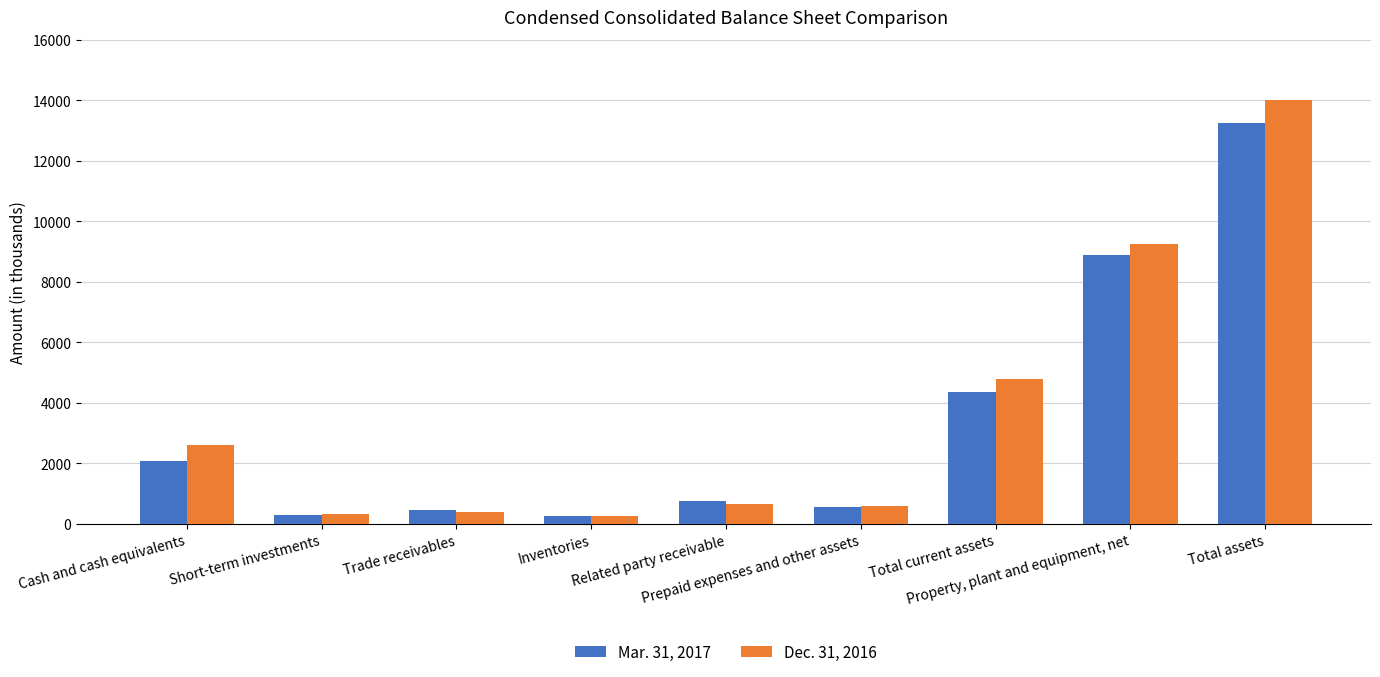

What is the value of the Mar. 31, 2017 bar at the 9th from the left?

13254